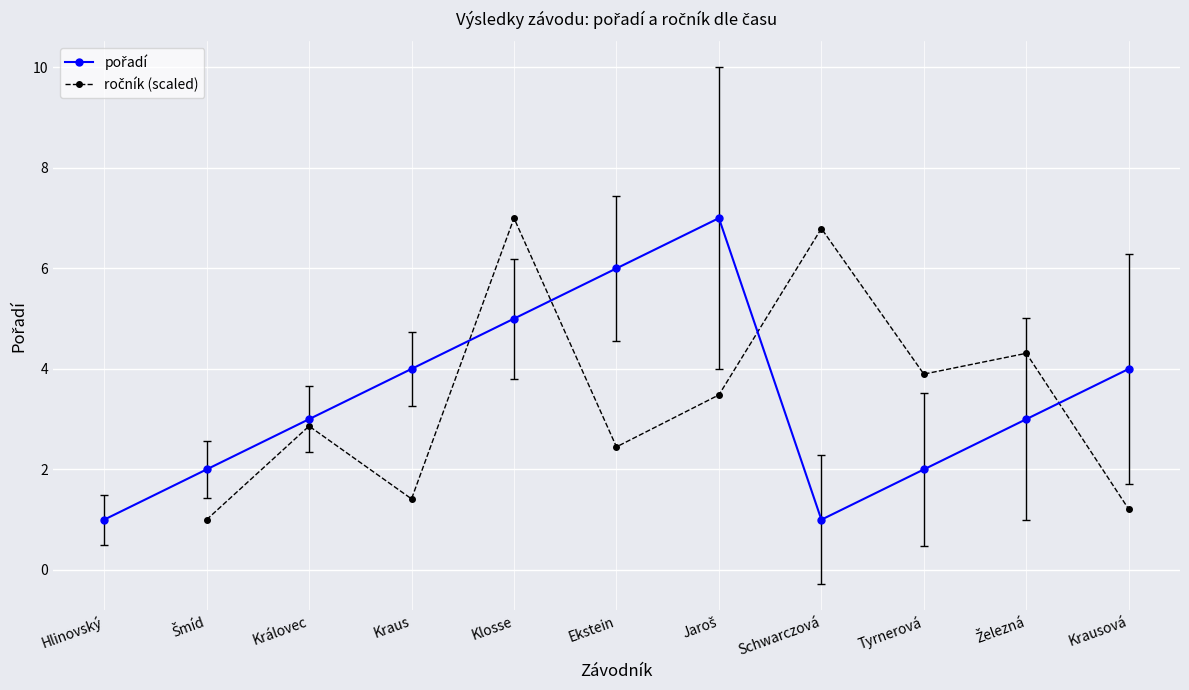

The ročník (scaled) series shows 1.2 at Krausová. True or false?

True